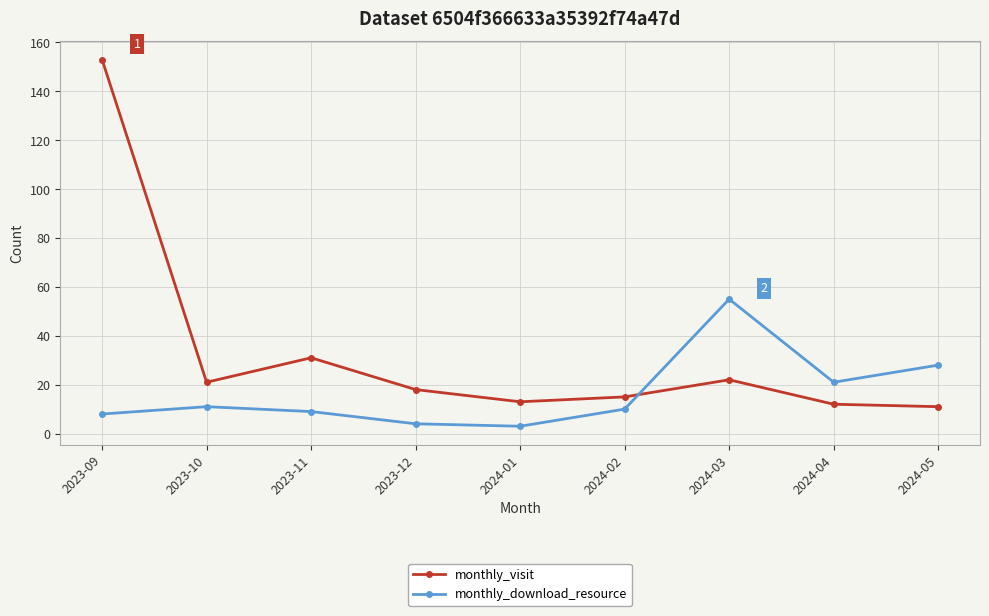

Count the number of categories in the chart.

9